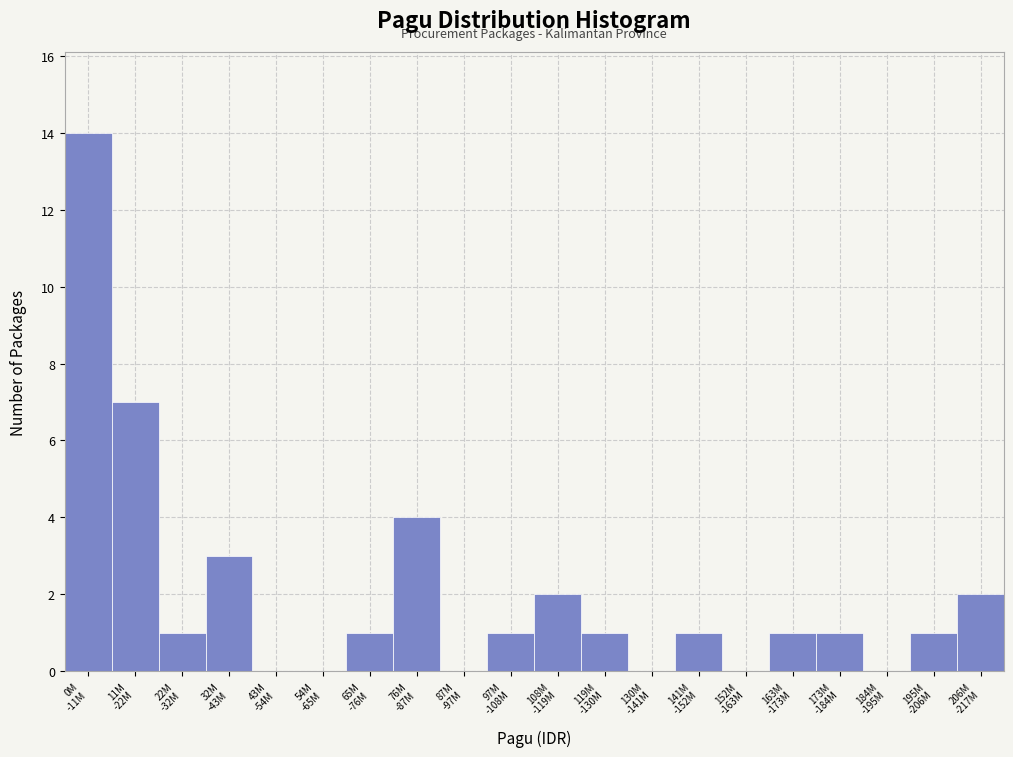

What is the maximum value shown in the chart?

14